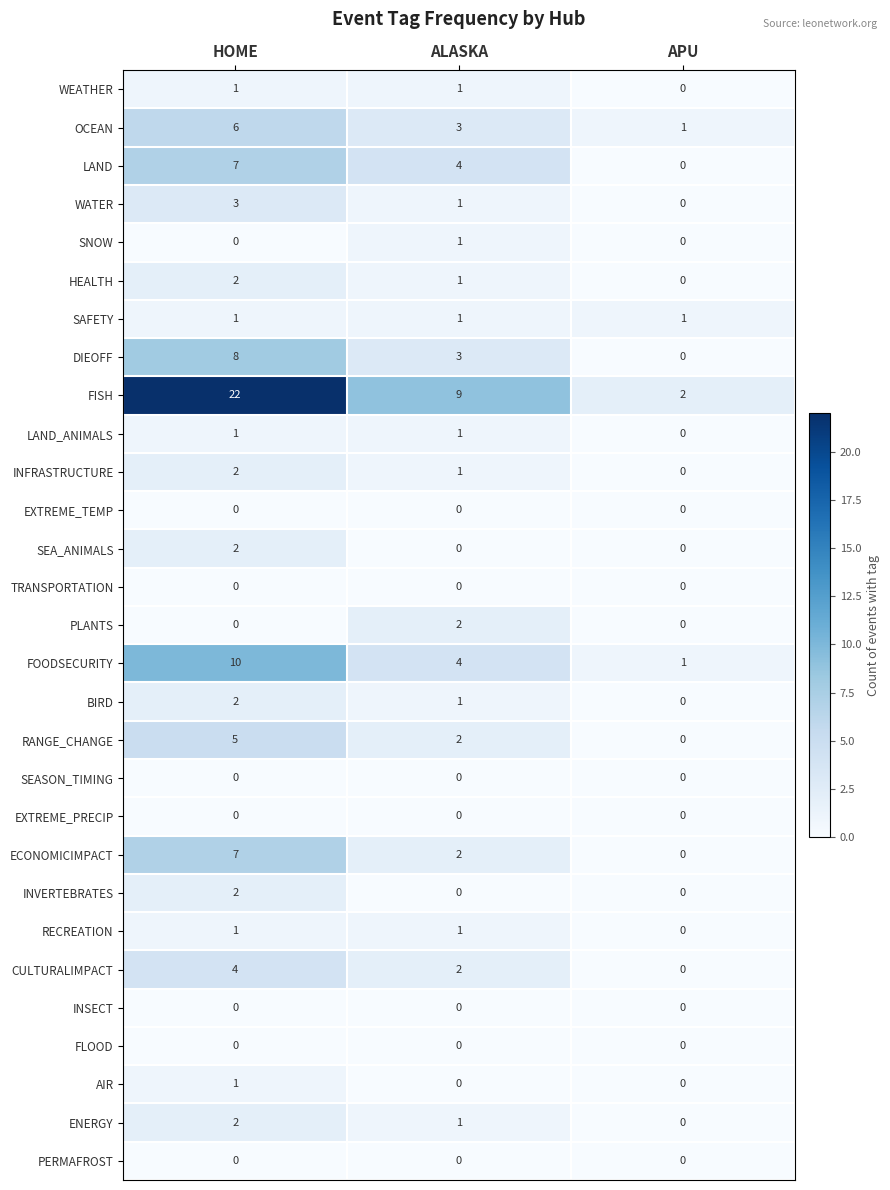

What is the difference between the RANGE_CHANGE values at HOME and ALASKA?

3